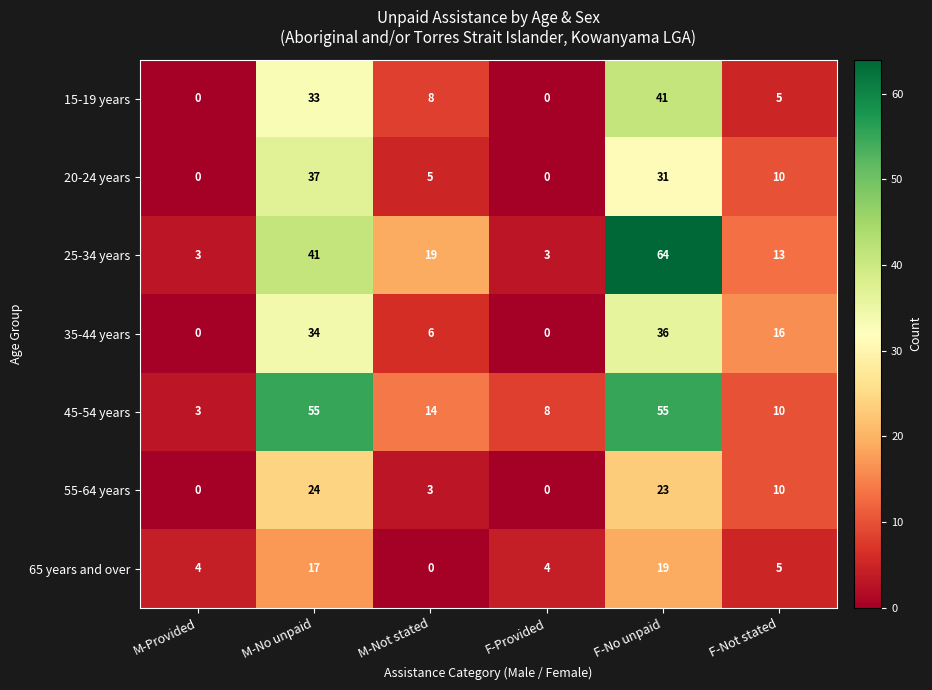

Rank the series at M-No unpaid from lowest to highest value.

65 years and over, 55-64 years, 15-19 years, 35-44 years, 20-24 years, 25-34 years, 45-54 years